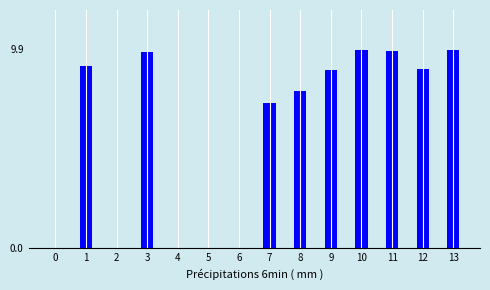

Reading left to right, what are all the values shown in this chart?

0=0.0	1=9.1	2=0.0	3=9.8	4=0.0	5=0.0	6=0.0	7=7.3	8=7.8	9=8.9	10=9.9	11=9.8	12=8.9	13=9.9